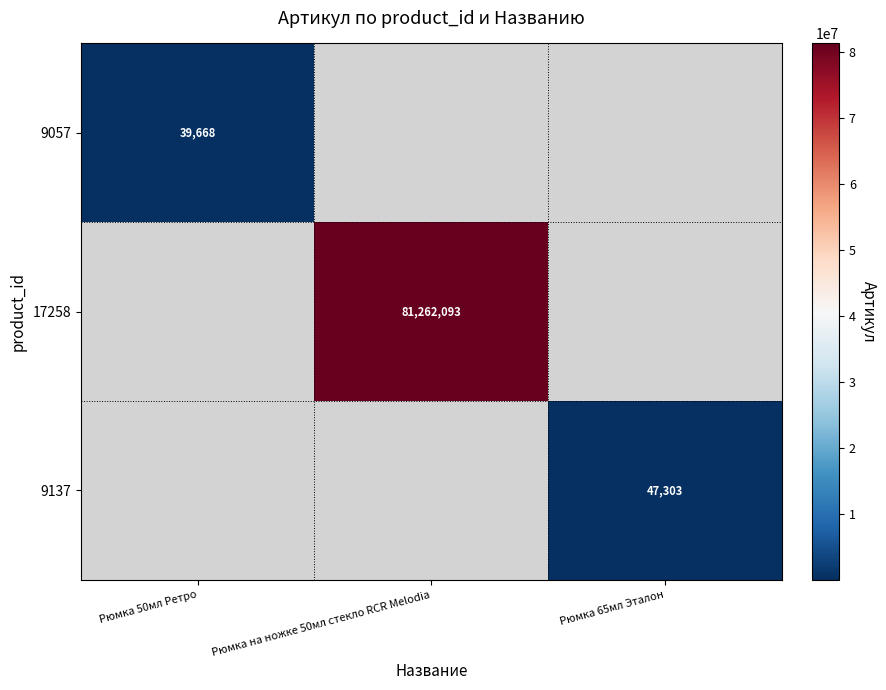

What is the greatest value displayed?

81262093.0